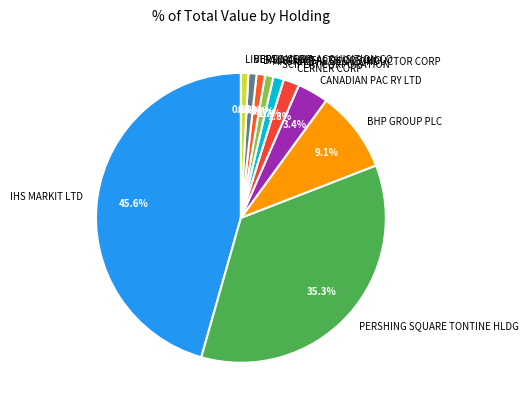

The SCIPLAY CORPORATION slice represents 1% of the pie. True or false?

True